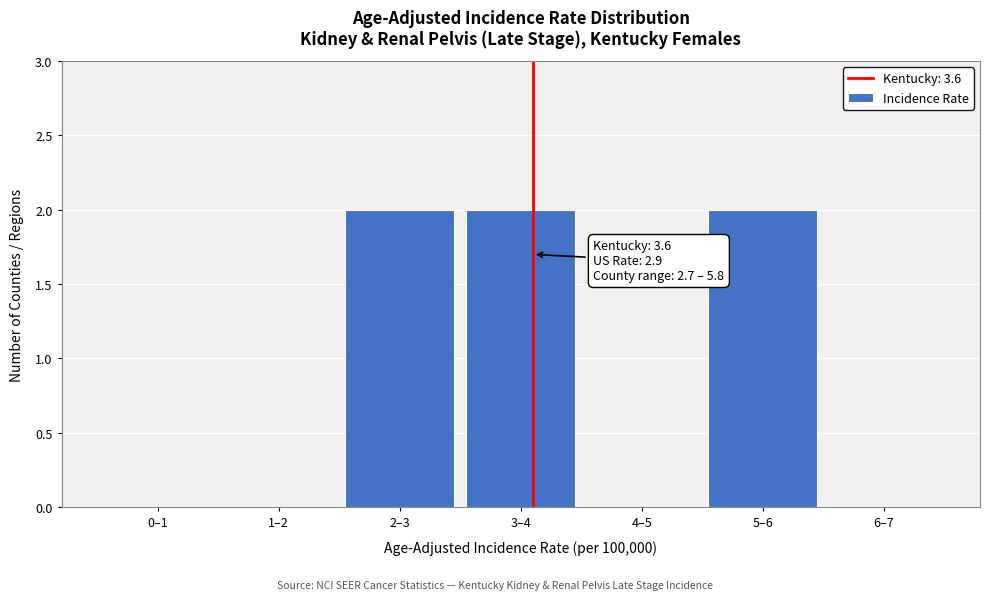

Reading left to right, what are all the values shown in this chart?

0–1=0	1–2=0	2–3=2	3–4=2	4–5=0	5–6=2	6–7=0